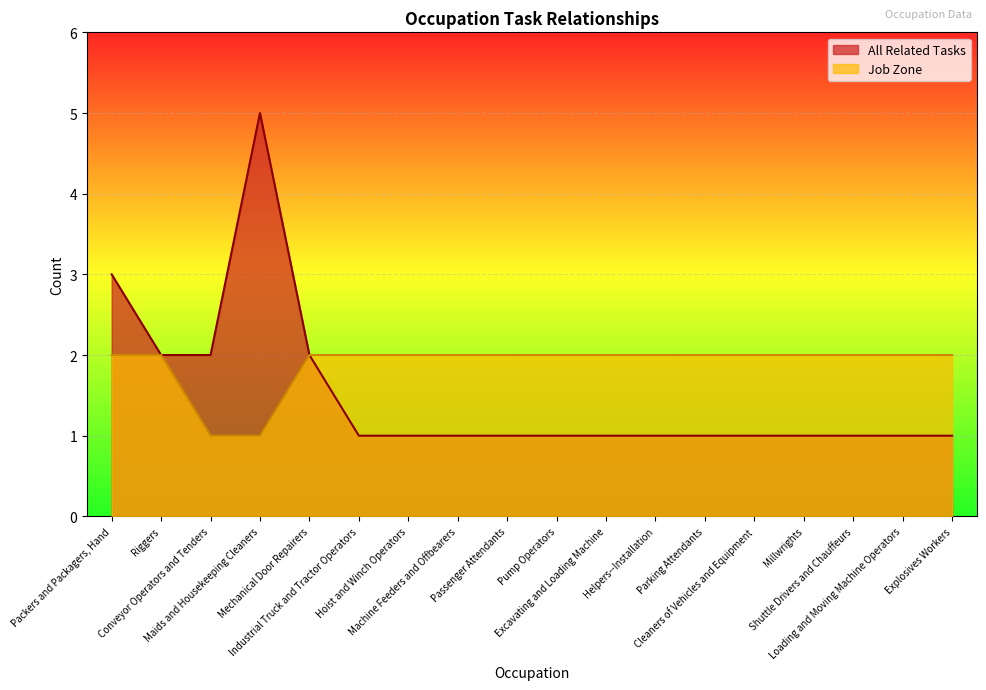

What is the smallest value displayed?

1